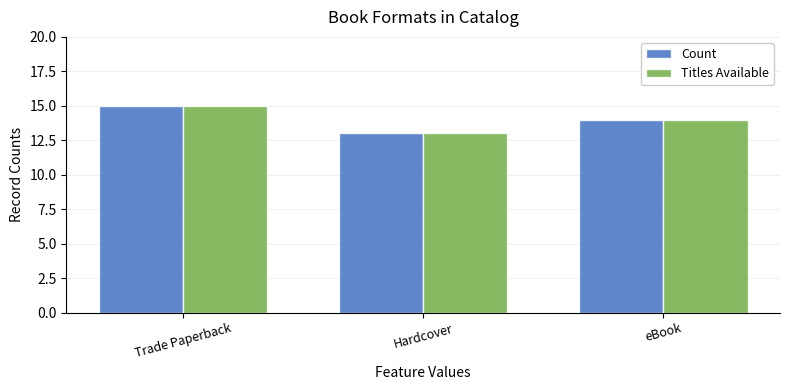

How many groups of bars are there?

3